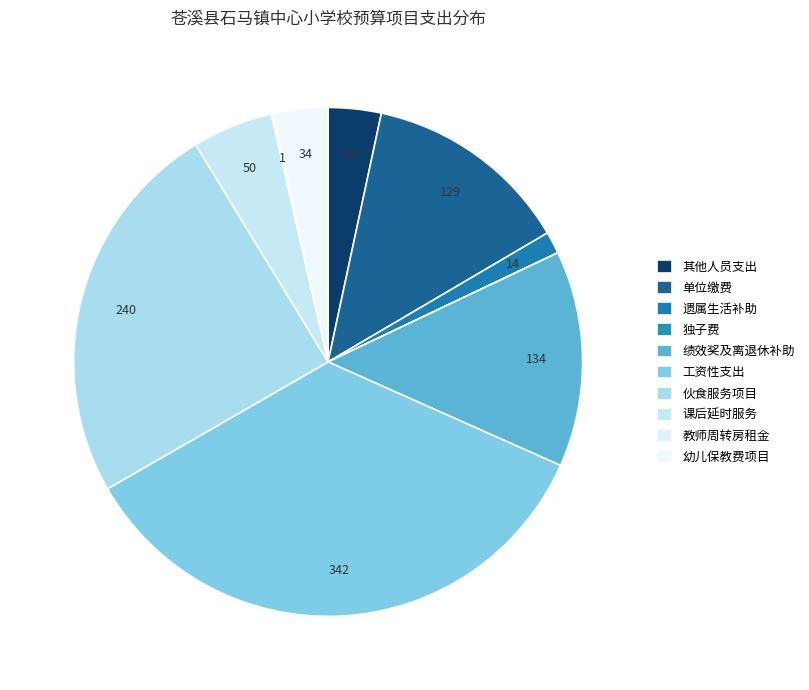

What is the change in value from 单位缴费 to 遗属生活补助?

-114.9